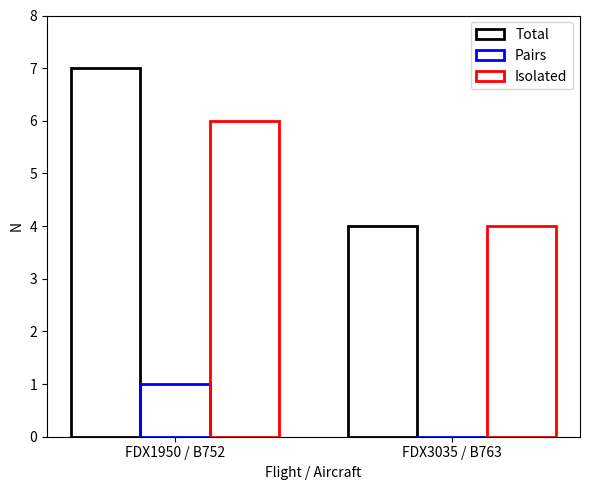

The value of Isolated at FDX3035 / B763 is 1. True or false?

False